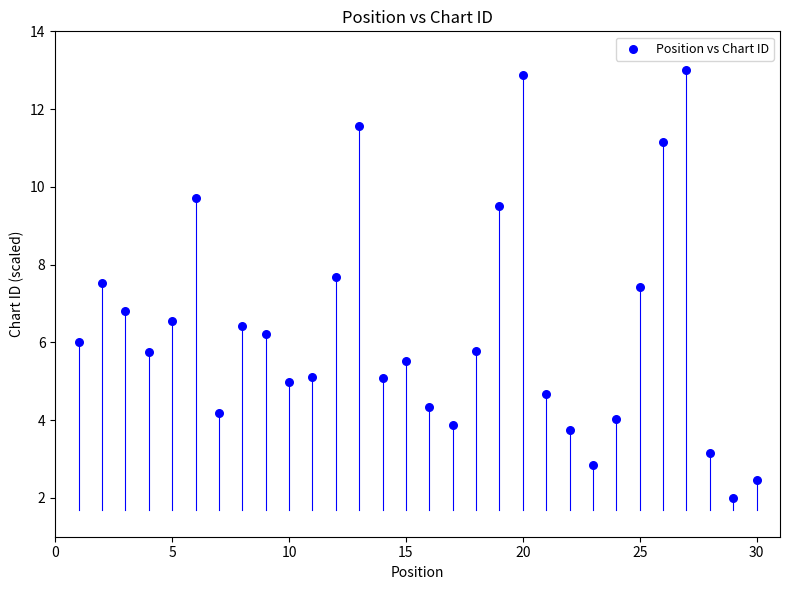

What Y value in the scatter plot is closest to 7?

6.8